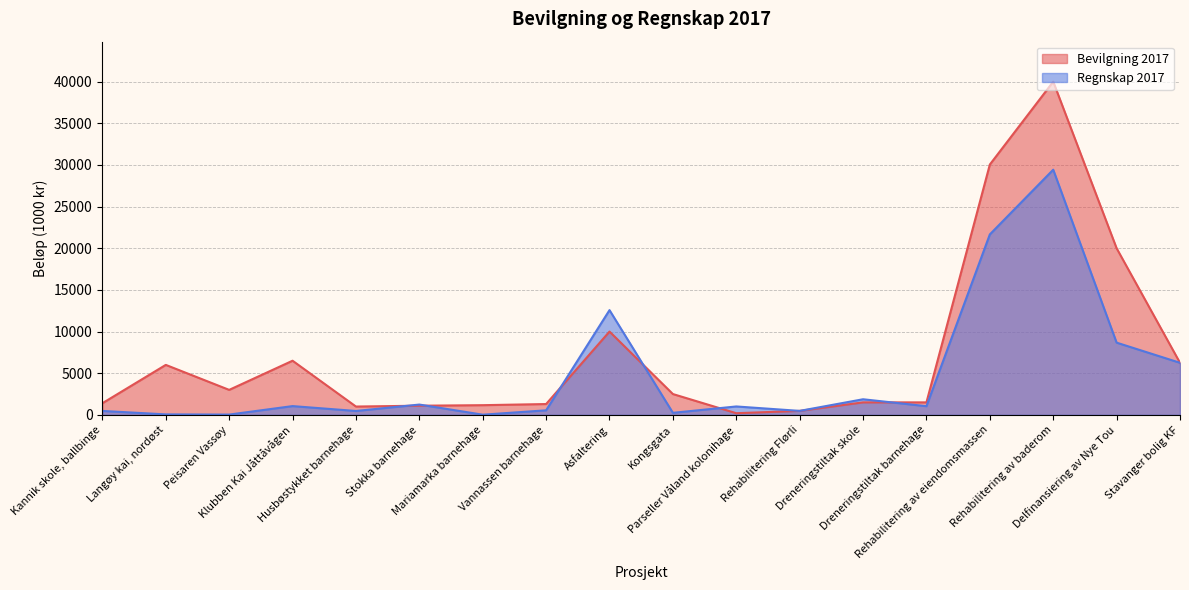

What is the smallest value displayed?

23.3